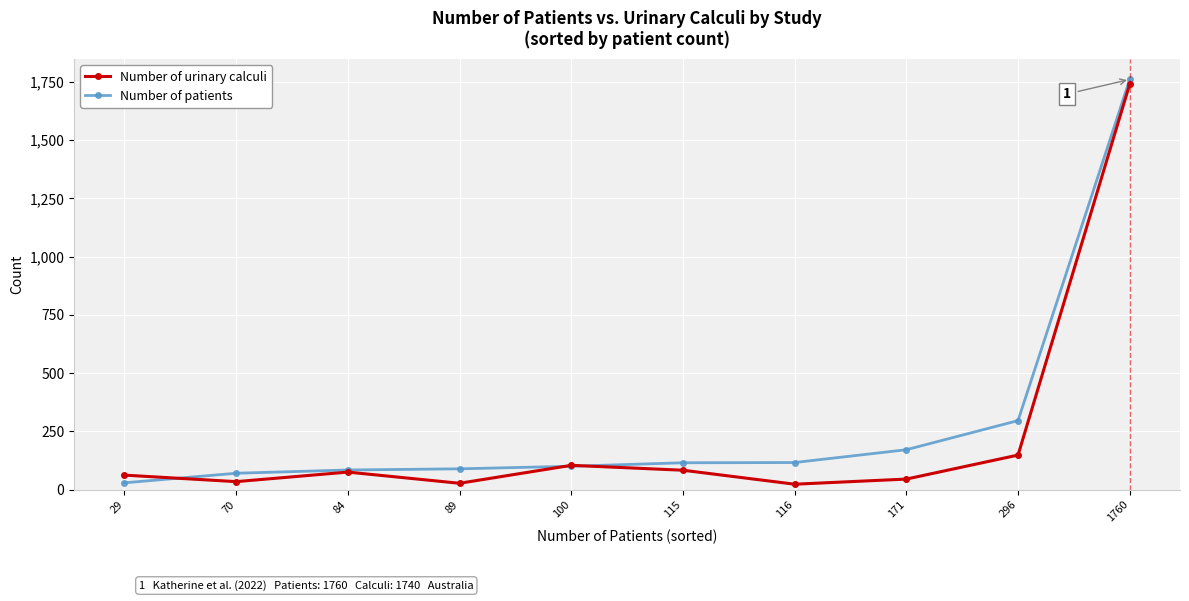

What are all the series names shown in the legend?

Number of urinary calculi, Number of patients